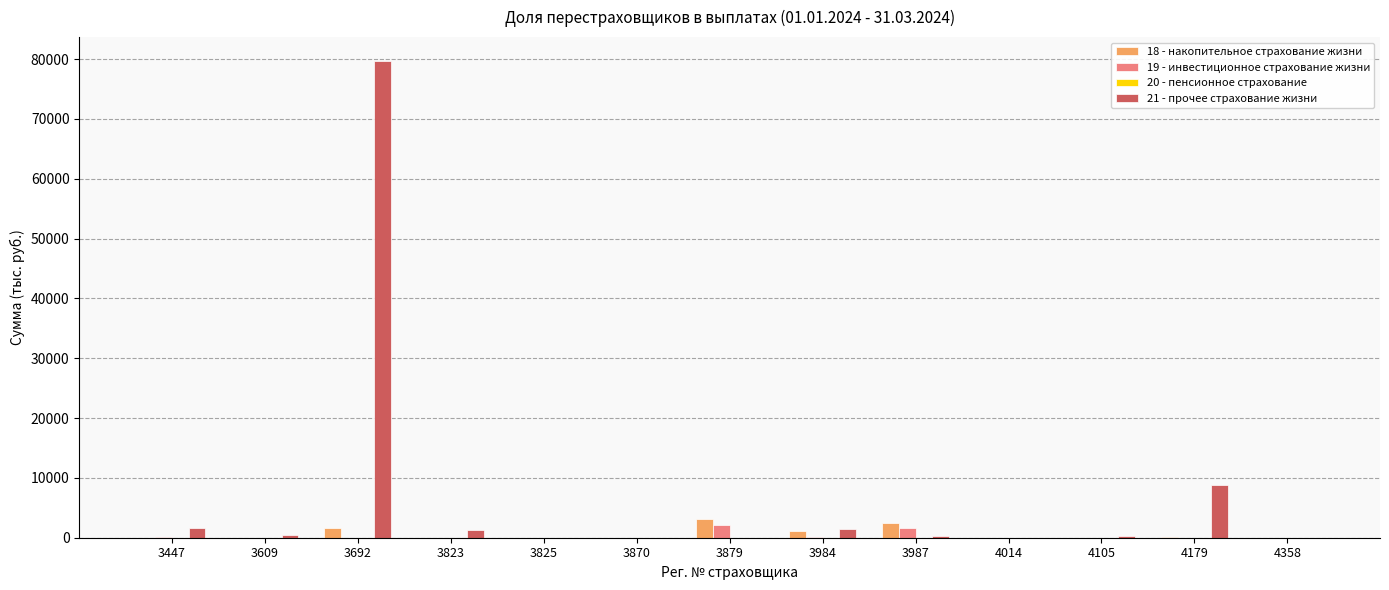

Which series has the largest range (max minus min)?

21 - прочее страхование жизни